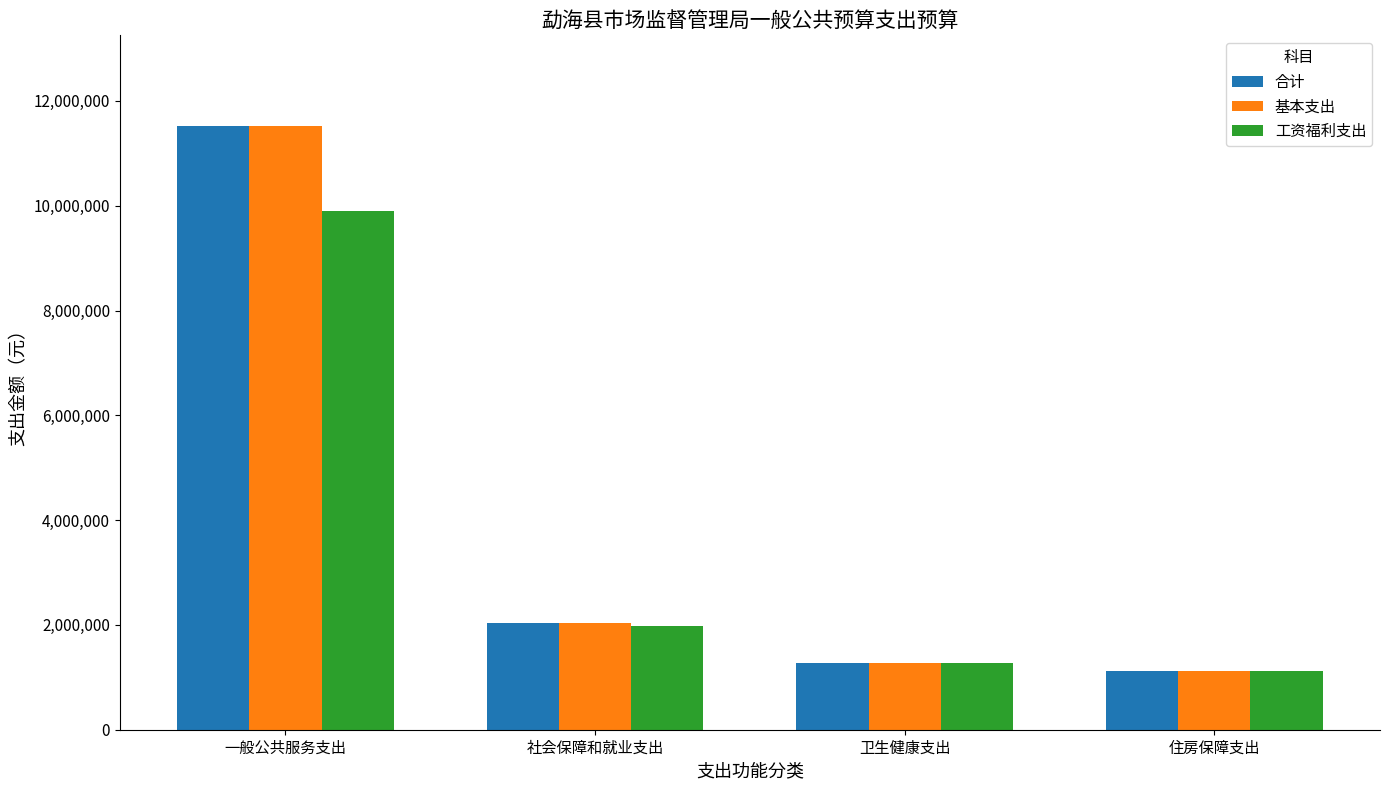

What is the approximate value of 工资福利支出 at 一般公共服务支出?

9898551.0